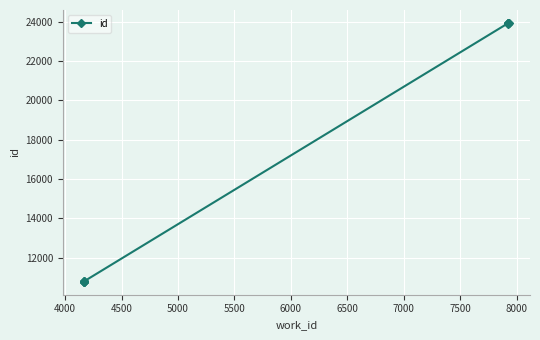

What is the maximum value shown in the chart?

23942